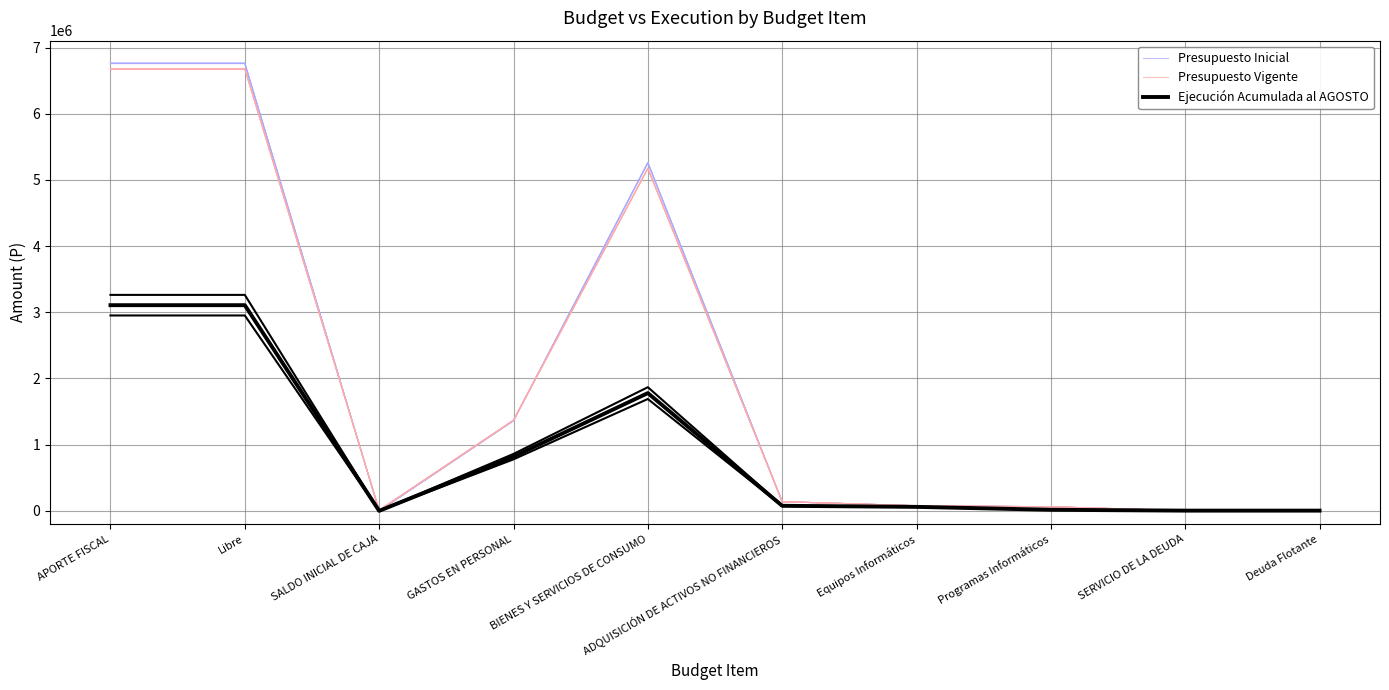

How many intersections are there between Presupuesto Vigente and Ejecución Acumulada al AGOSTO?

1